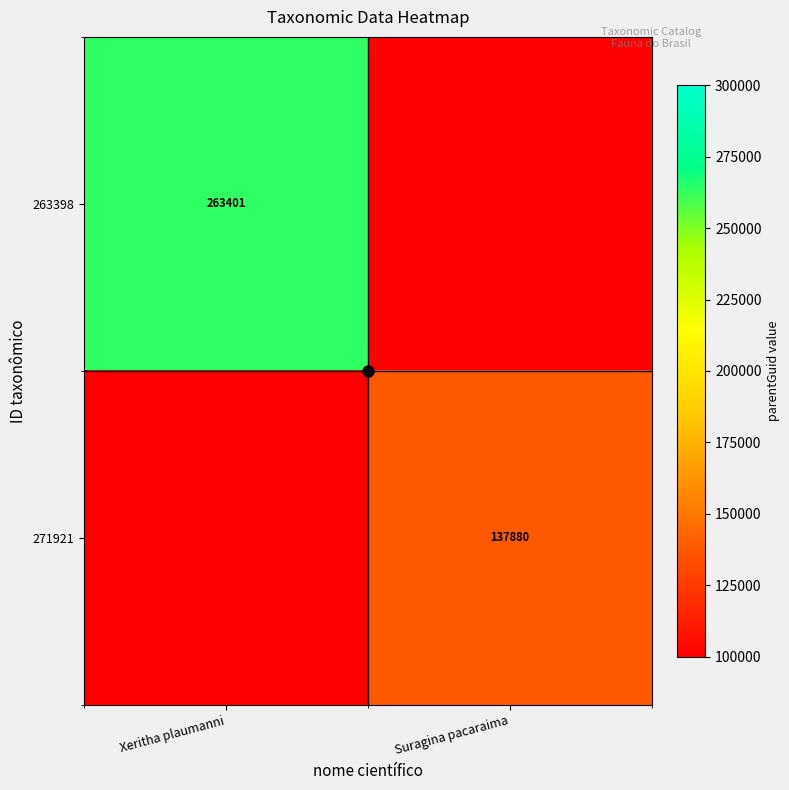

At which category is the sum across all series the highest?

Xeritha plaumanni